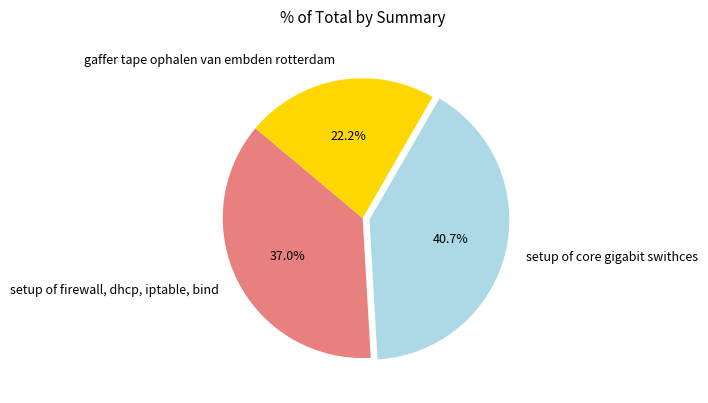

How many segments does this pie chart have?

3